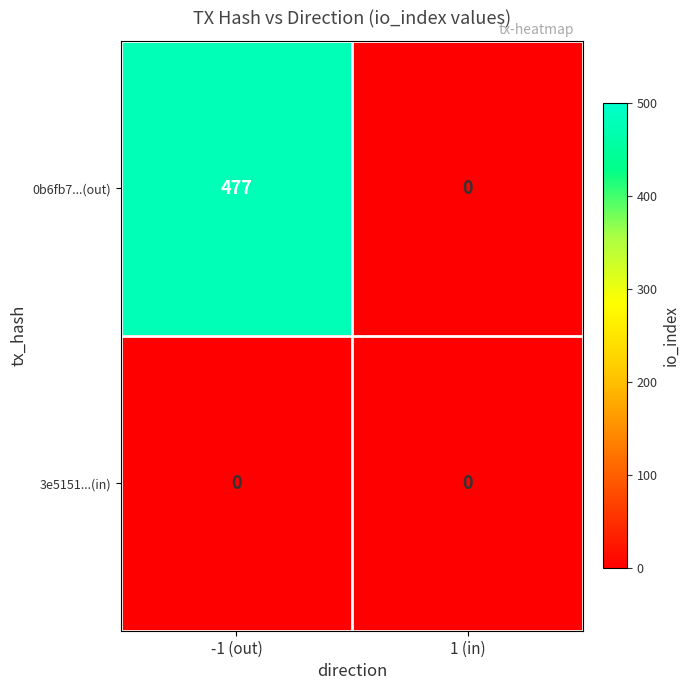

Reading right to left, transcribe all the data shown in this chart.

0b6fb7...(out): 1 (in)=0	-1 (out)=477
3e5151...(in): 1 (in)=0	-1 (out)=0